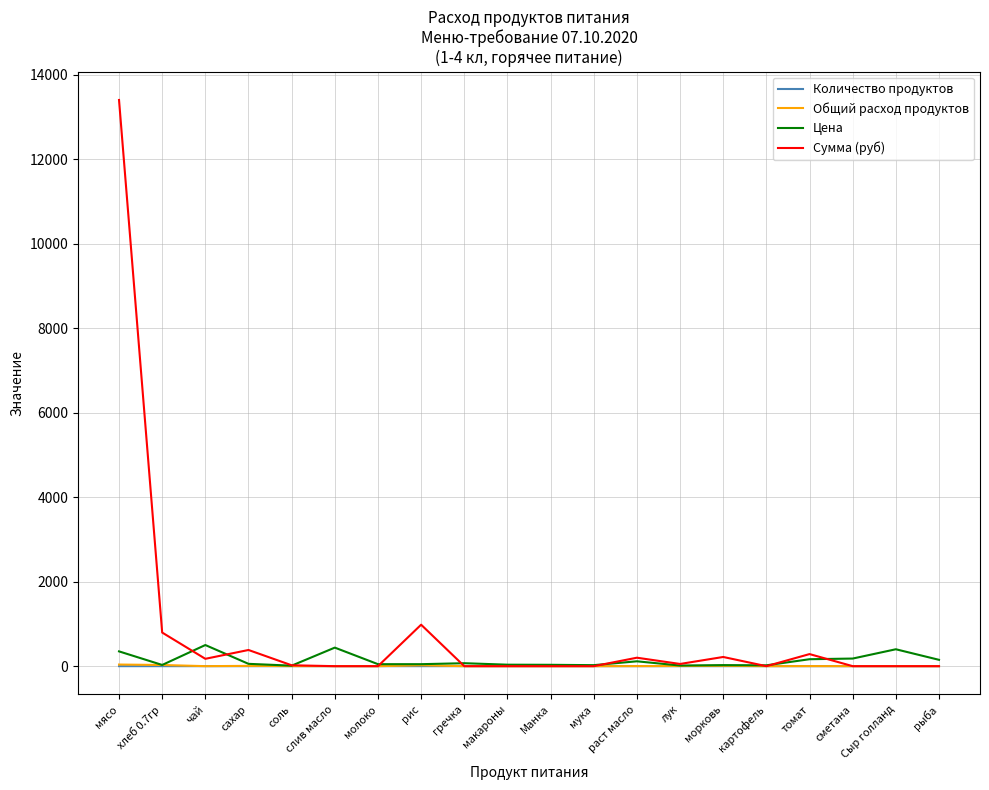

What position from the left is картофель?

16